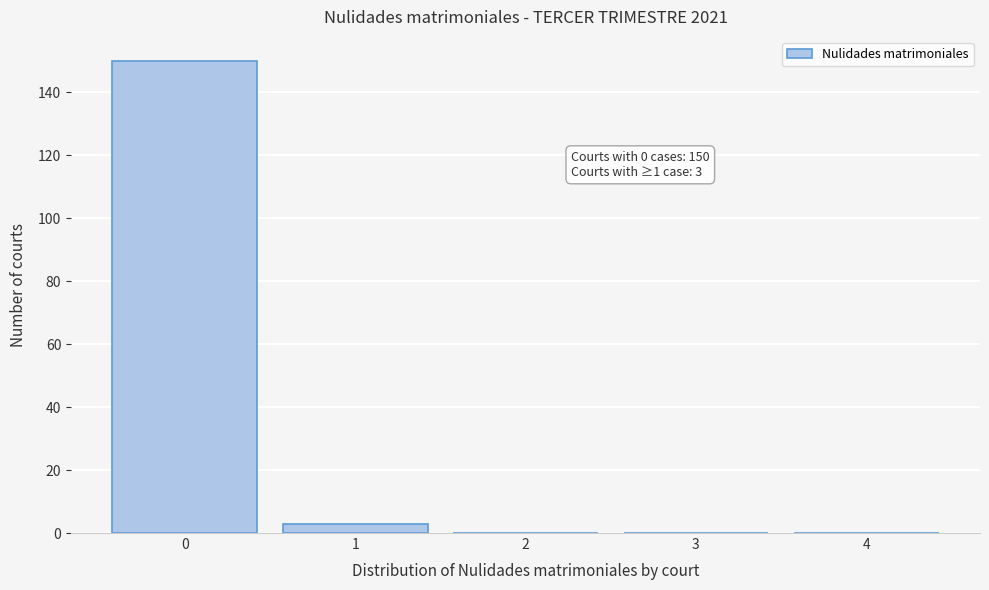

Reading left to right, extract all data points from this chart.

0=150	1=3	2=0	3=0	4=0